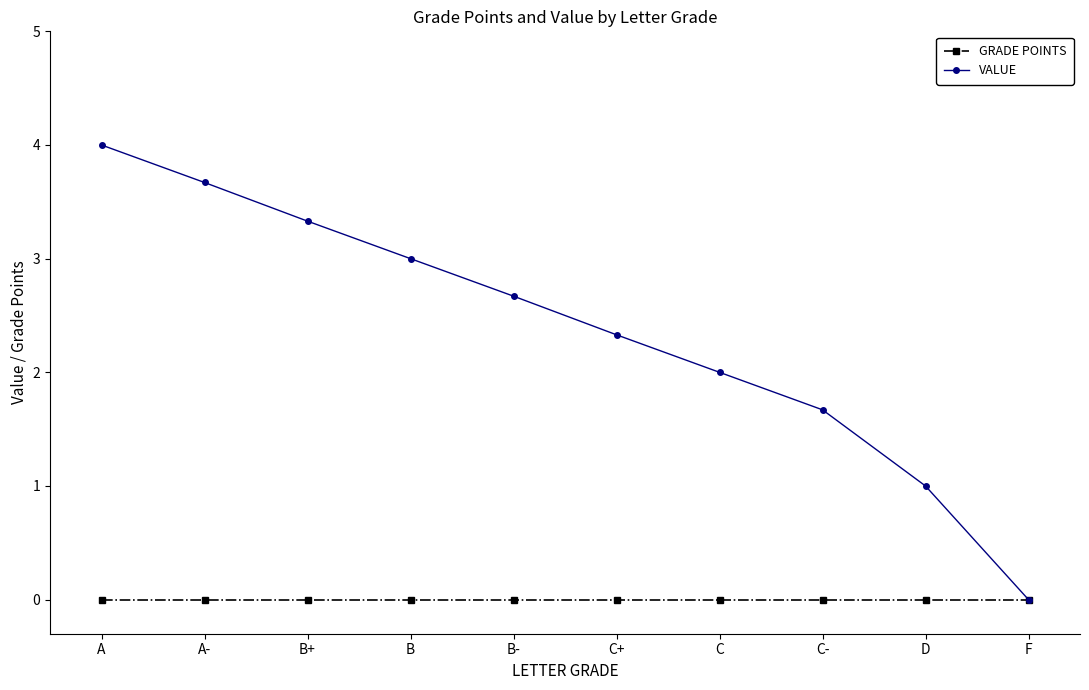

Between C- and D, which series saw the biggest shift?

VALUE